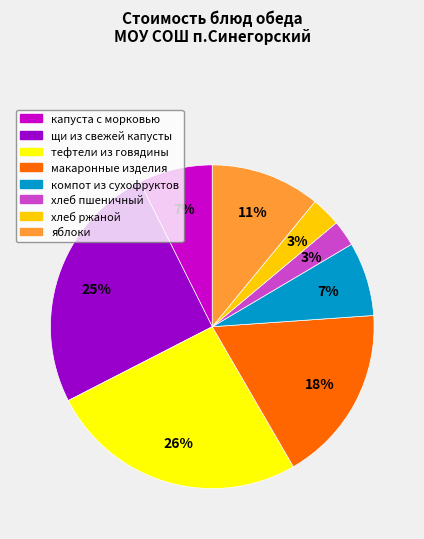

What percentage is the хлеб ржаной slice, to the nearest percent?

3%